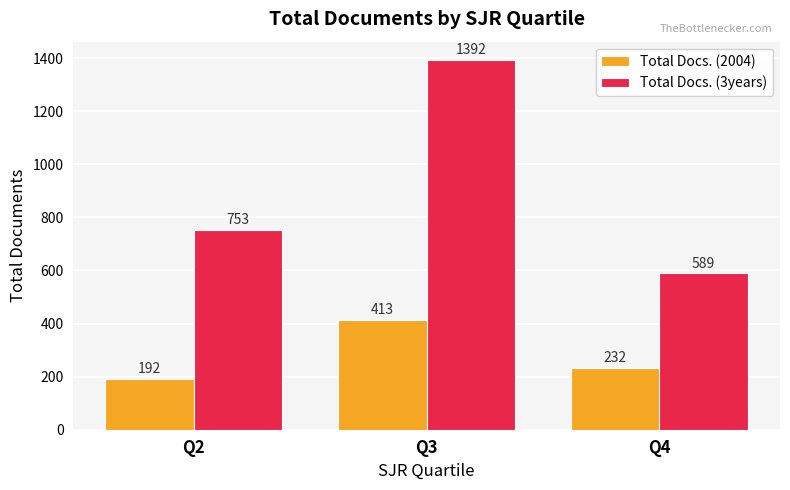

Reading left to right, list all the values displayed in this chart.

Total Docs. (2004): Q2=192	Q3=413	Q4=232
Total Docs. (3years): Q2=753	Q3=1392	Q4=589